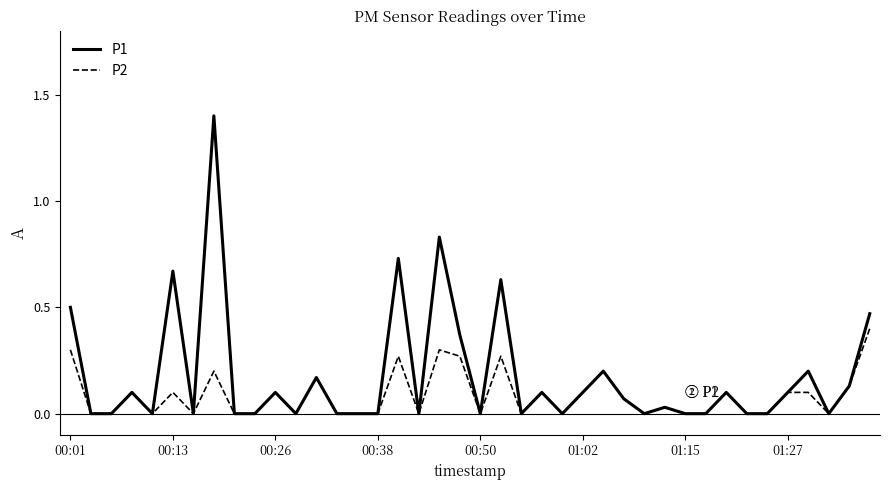

Rank the series by their maximum value, from lowest to highest.

P2, P1